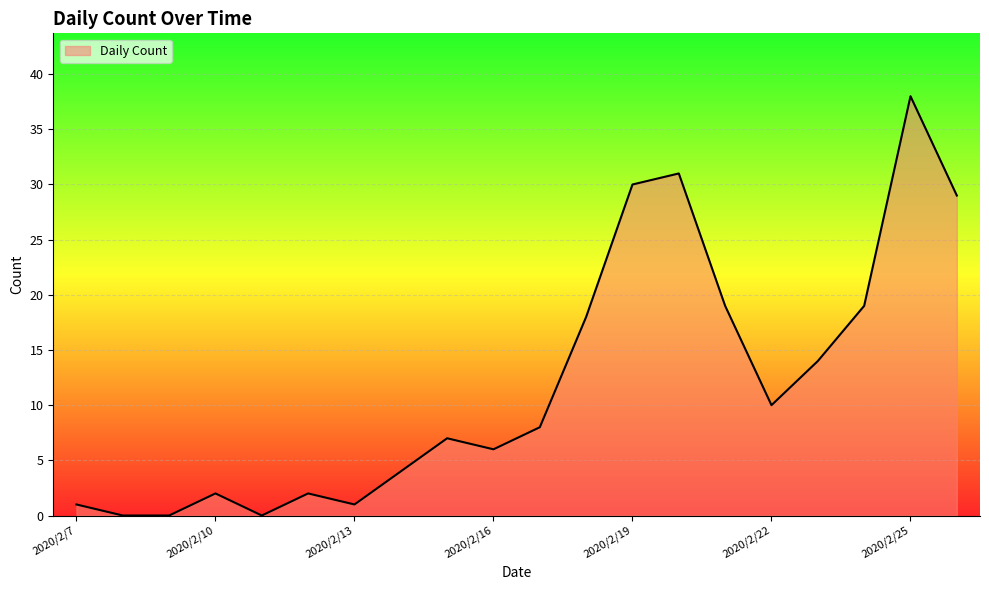

What is the average value?

12